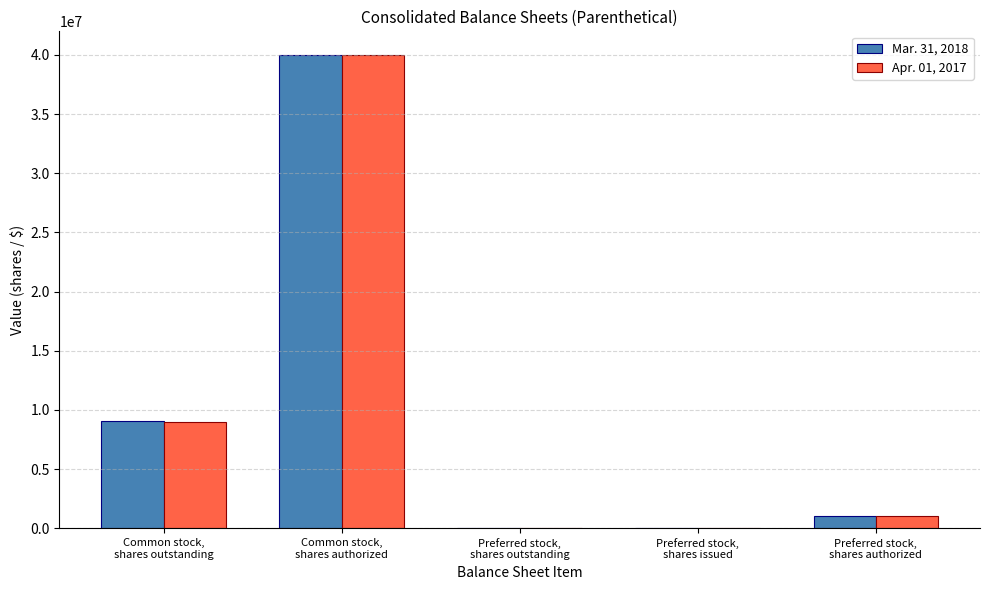

What is the sum of the Mar. 31, 2018 values at Common stock,
shares outstanding and Preferred stock,
shares issued?

9044858